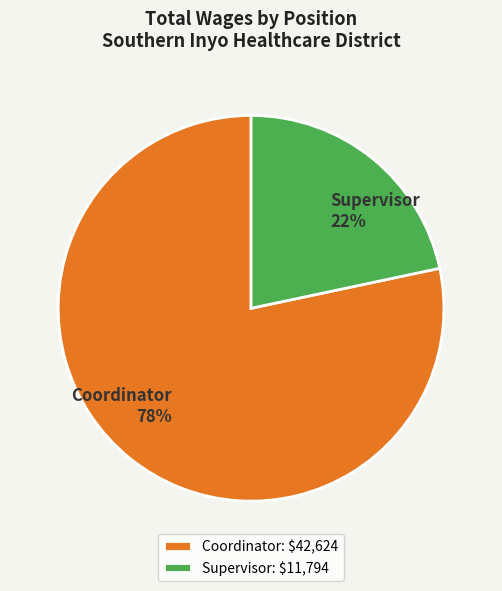

To the nearest percent, what is the combined percentage of Coordinator and Supervisor?

100%